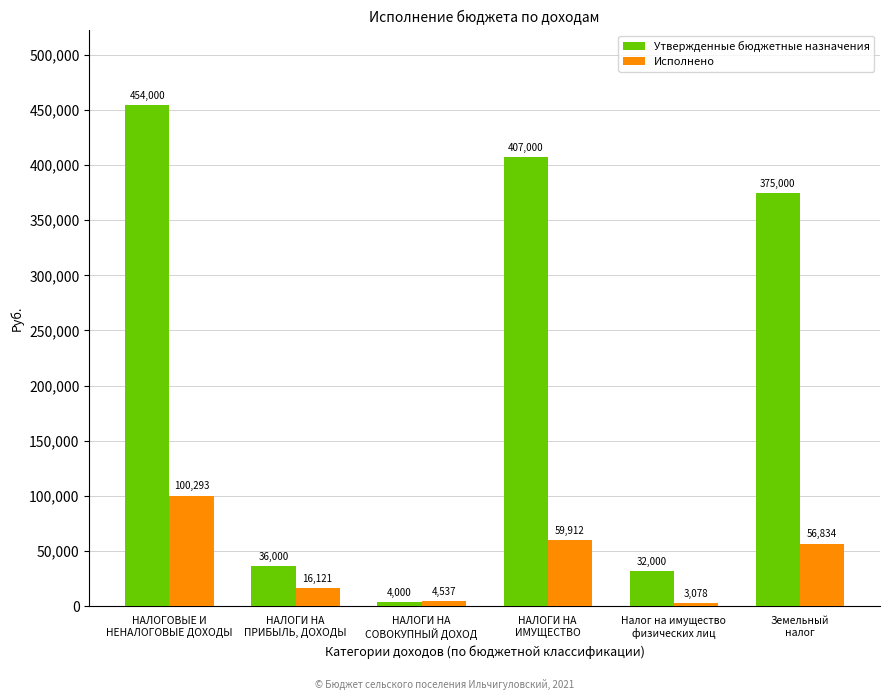

What is the minimum value for Исполнено?

3077.8